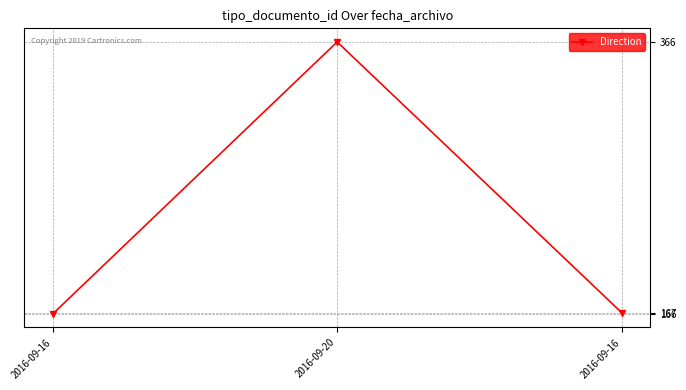

Does the chart have visible grid lines?

Yes